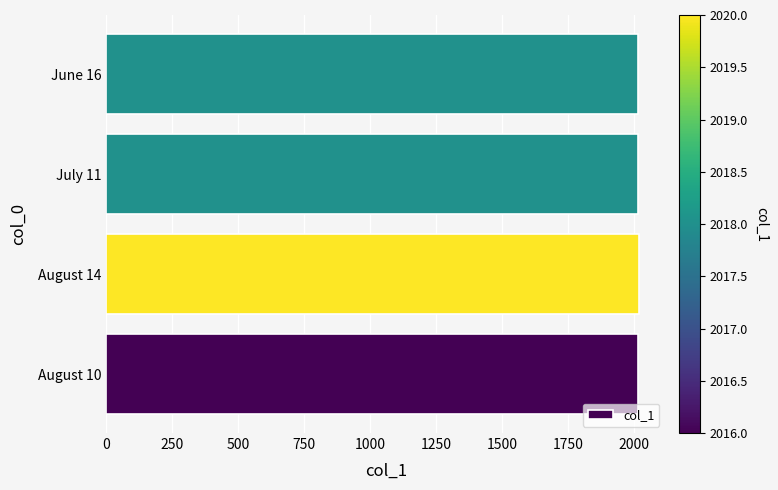

Is it true that the value at July 11 is 2018?

True